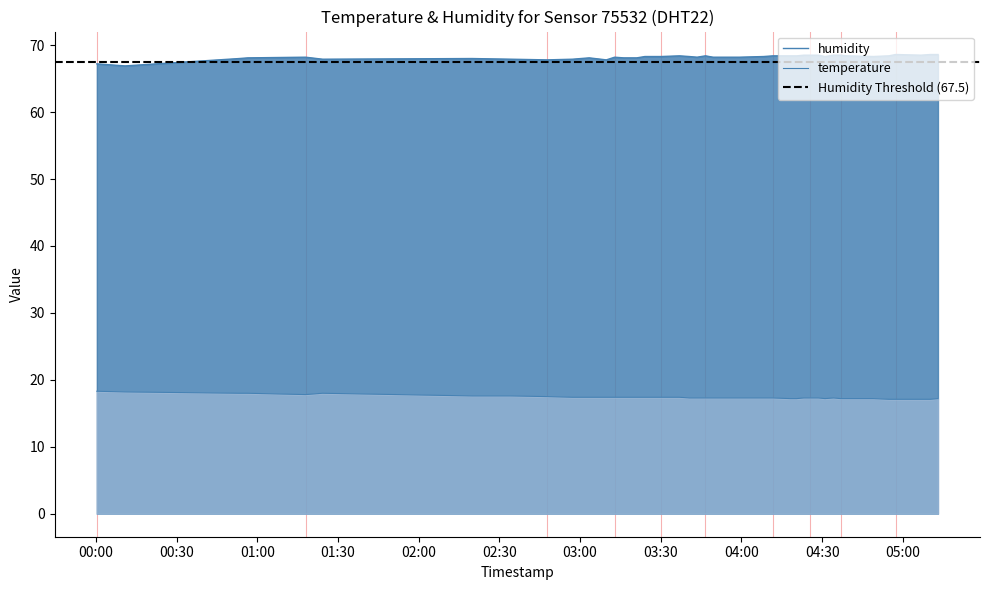

Rank the series at 2023-01-08T03:43:31 from highest to lowest value.

humidity, temperature